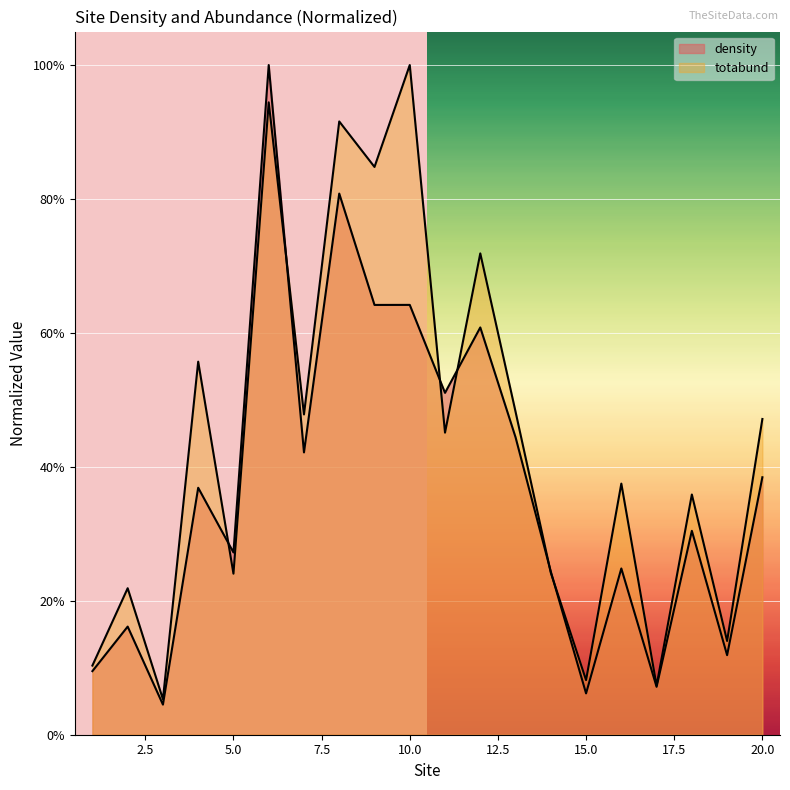

What is the difference between the maximum and second lowest values in the density series?

0.9